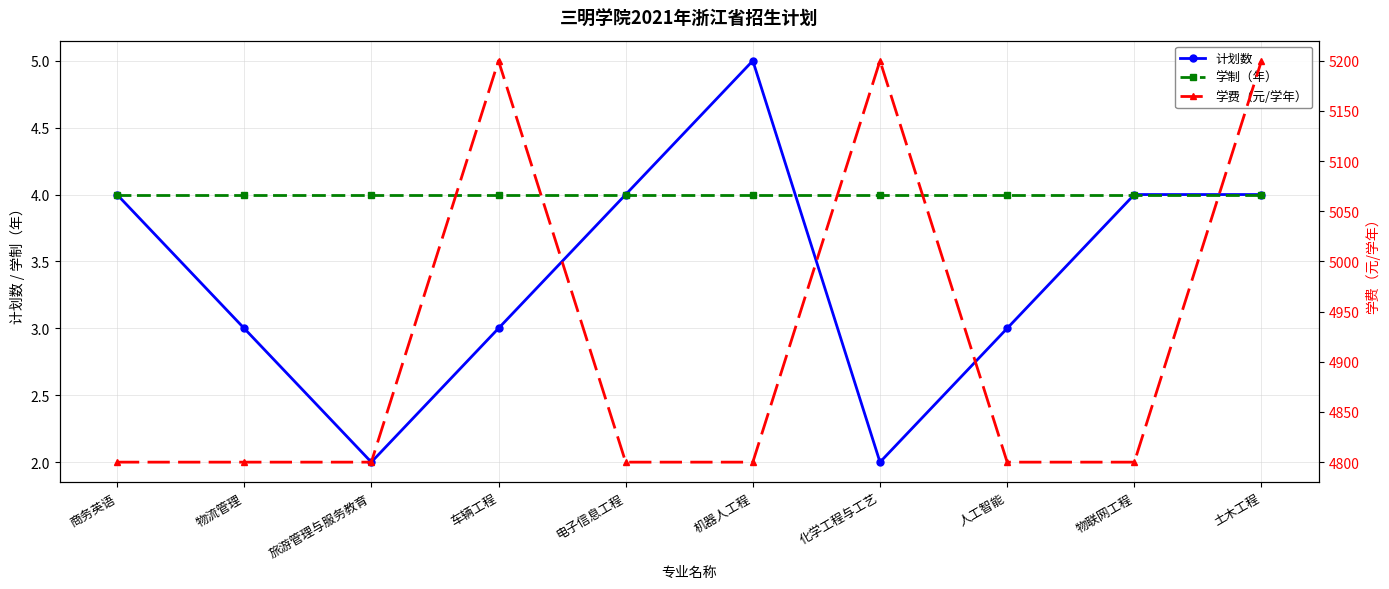

Does the chart have visible grid lines?

Yes